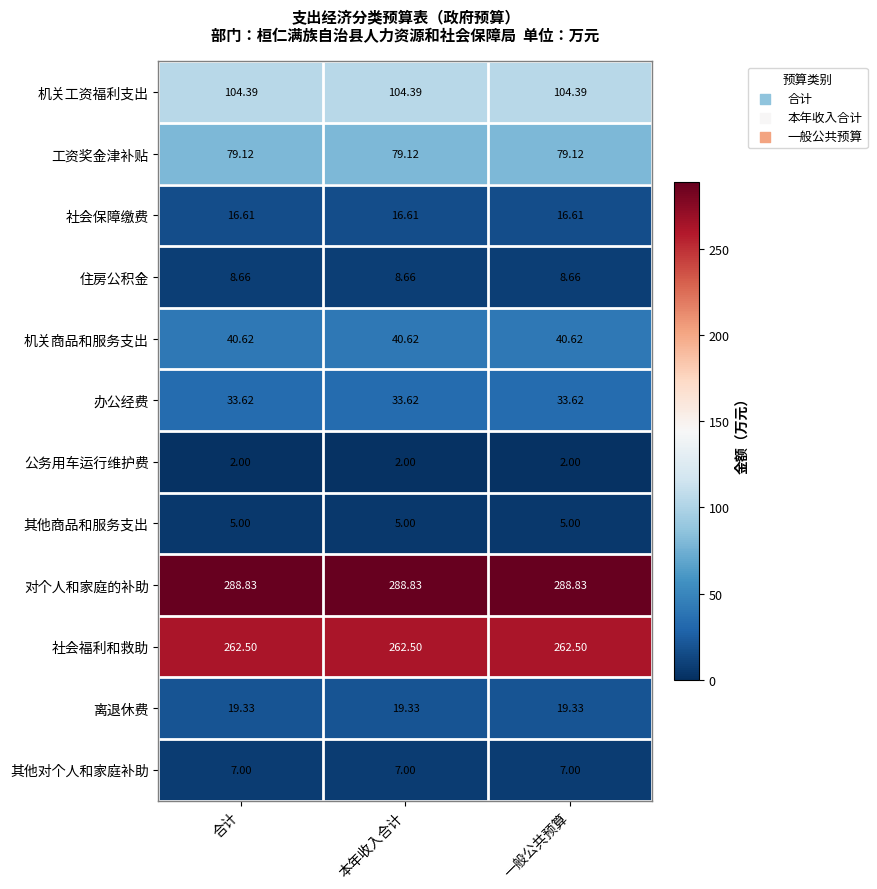

Which series has the largest total across all categories?

对个人和家庭的补助